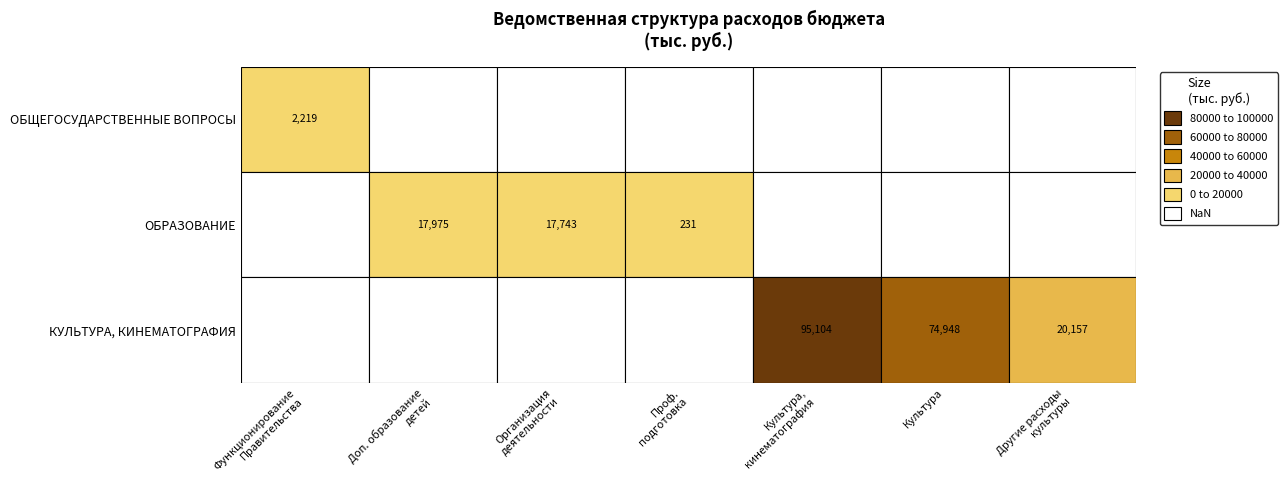

How many categories are shown in the chart?

7